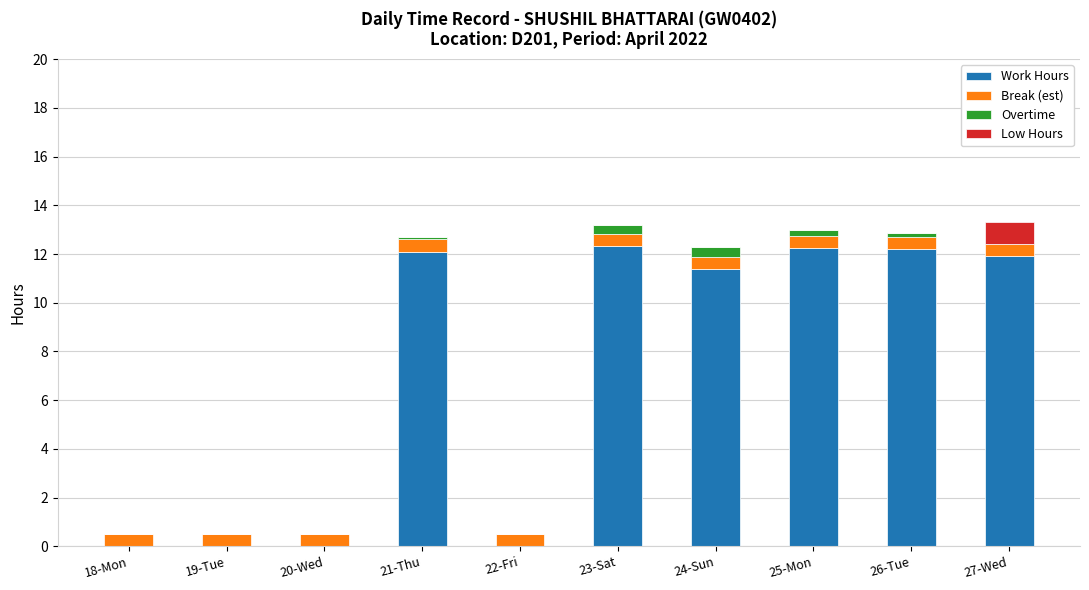

Where does the Work Hours series first go above 11?

21-Thu